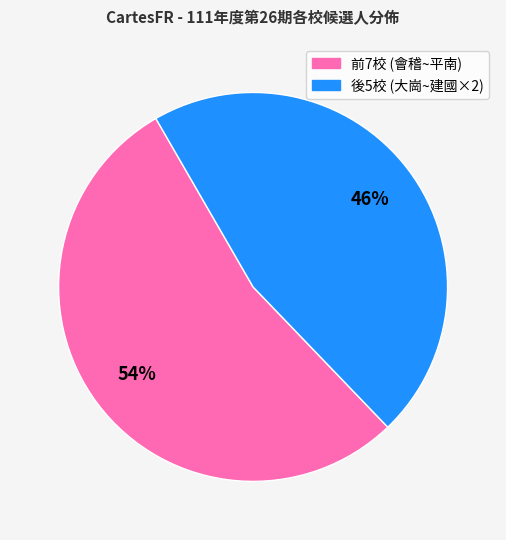

Is there any slice that represents more than half of the pie?

Yes